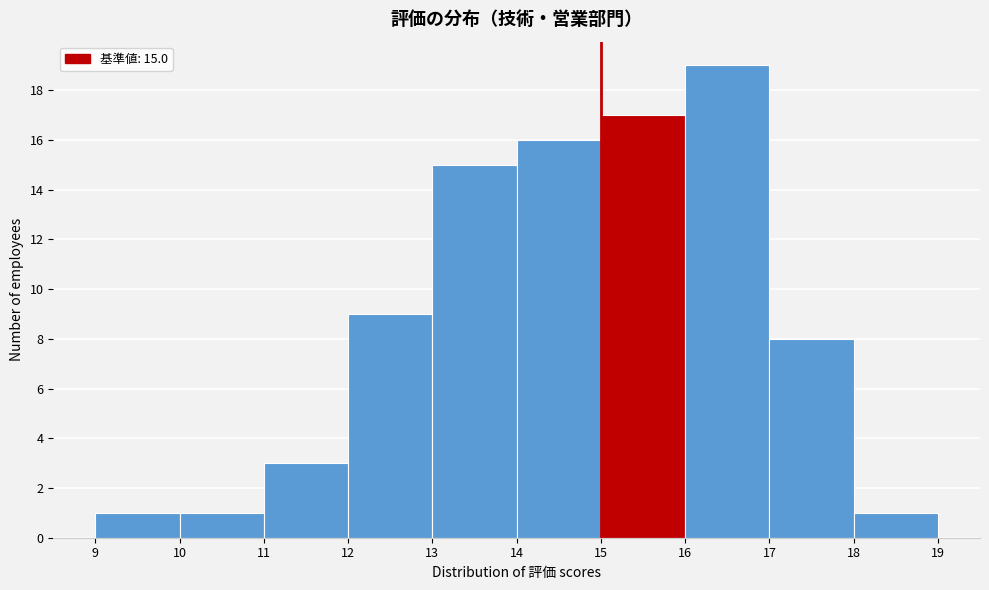

Over which range of the x-axis is the bar tallest?

16 to 17